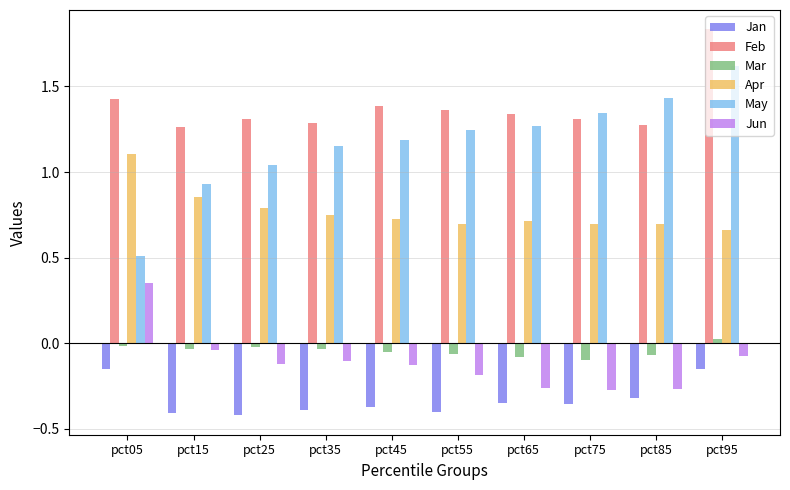

What is the sum of all May values?

11.7